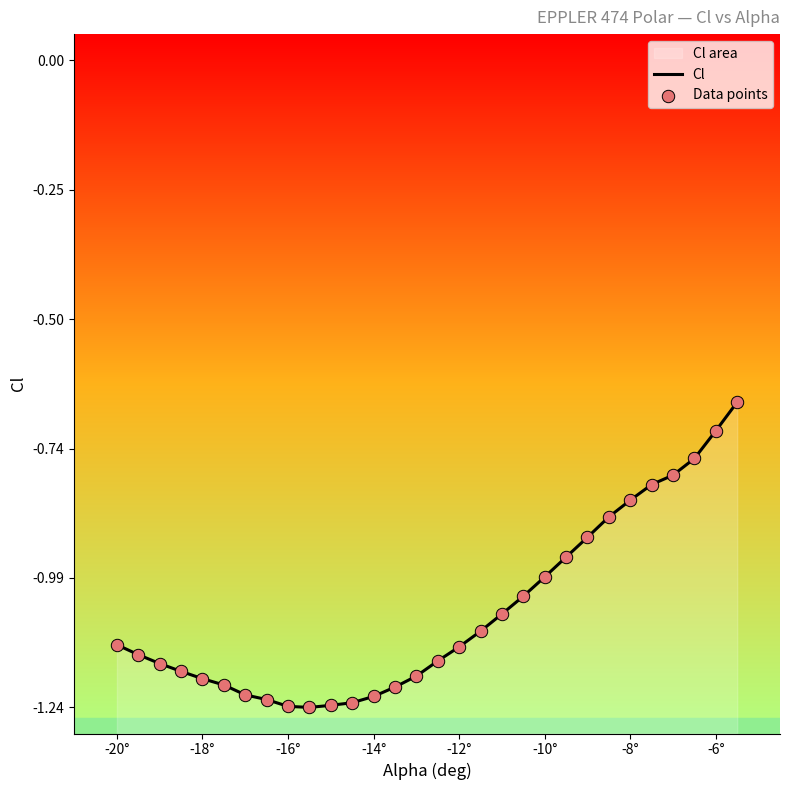

Which series has the largest total across all categories?

Cl